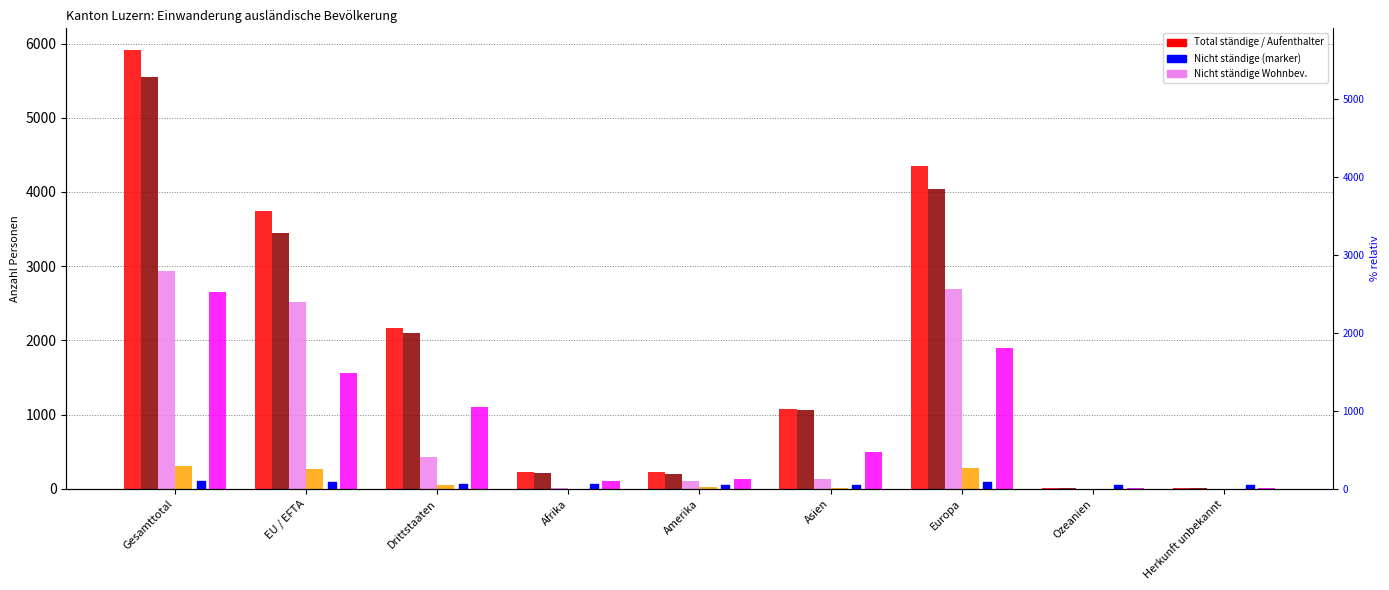

Which series has the widest spread of Y values?

Total ständige